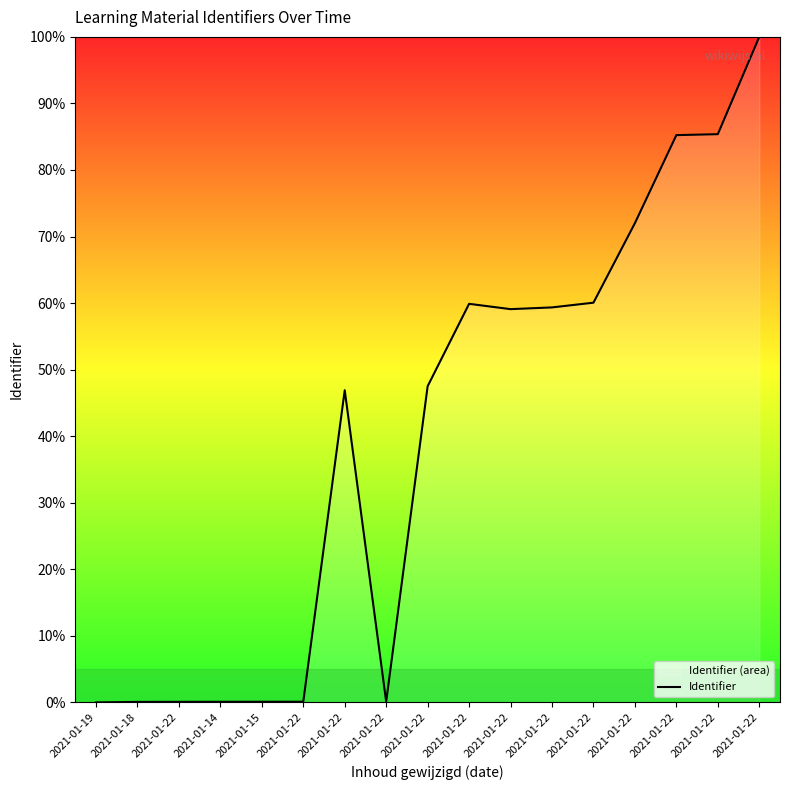

Count the number of data series in this chart.

1